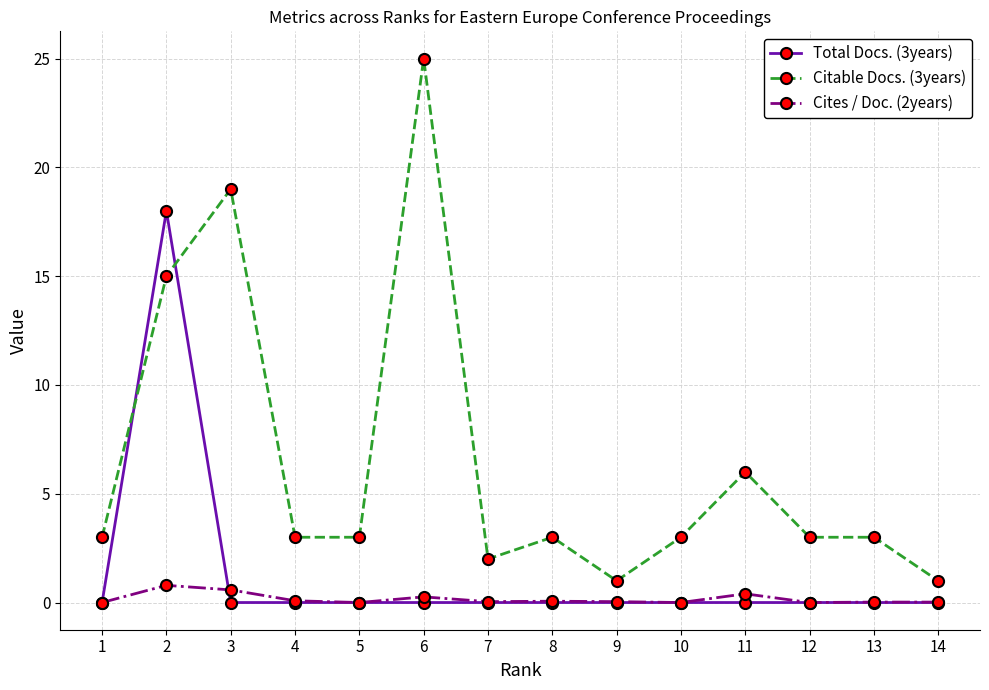

Is it true that Cites / Doc. (2years) equals 0.0 at 1?

True